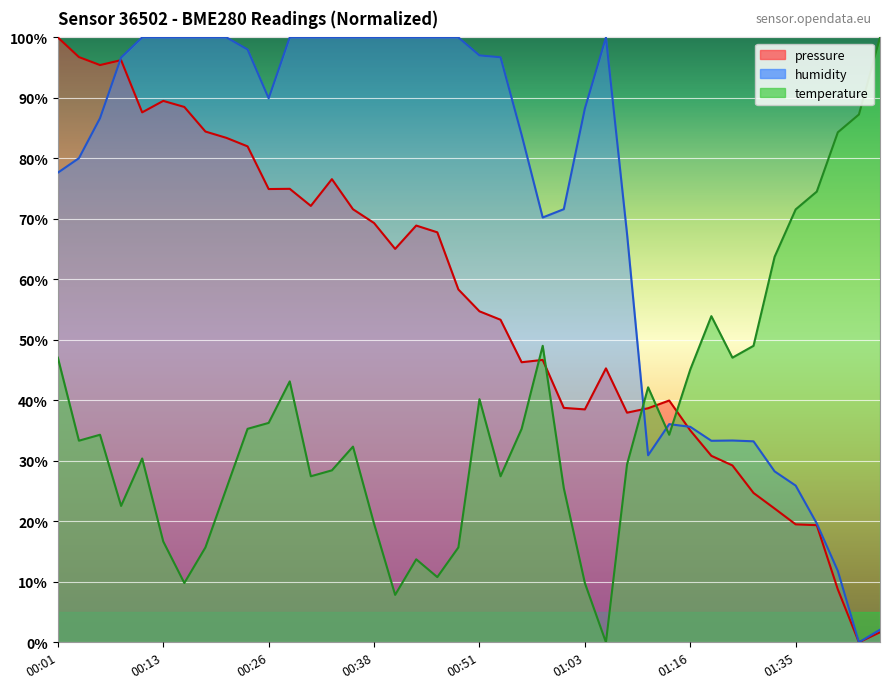

Between 01:38 and 00:03, which is larger?

00:03